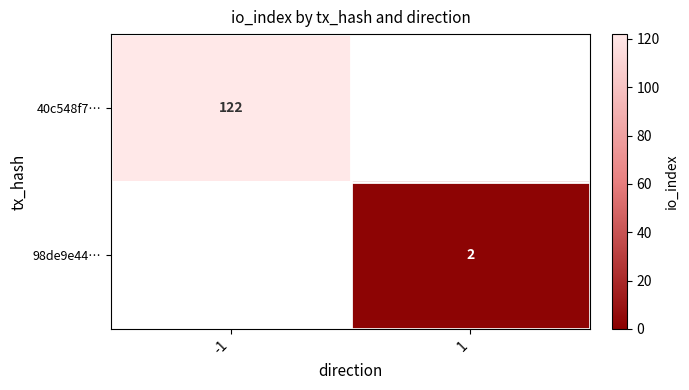

The 98de9e44… series shows 1.4 at 1. True or false?

False